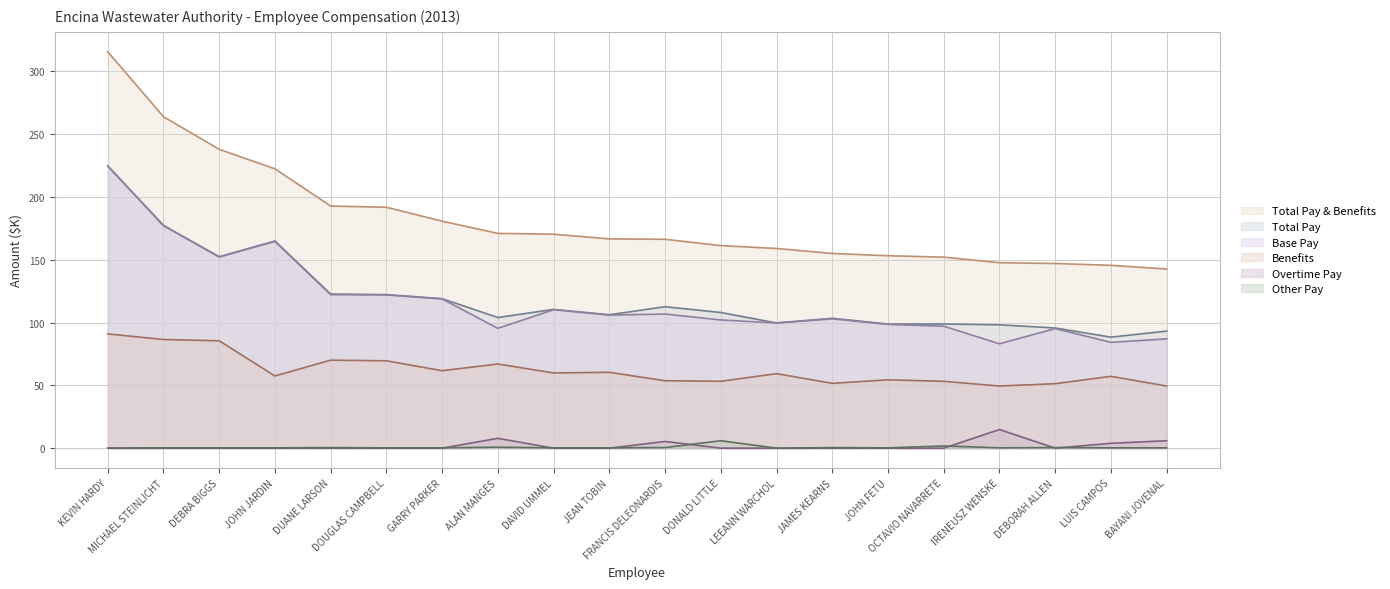

Count the number of data series in this chart.

6